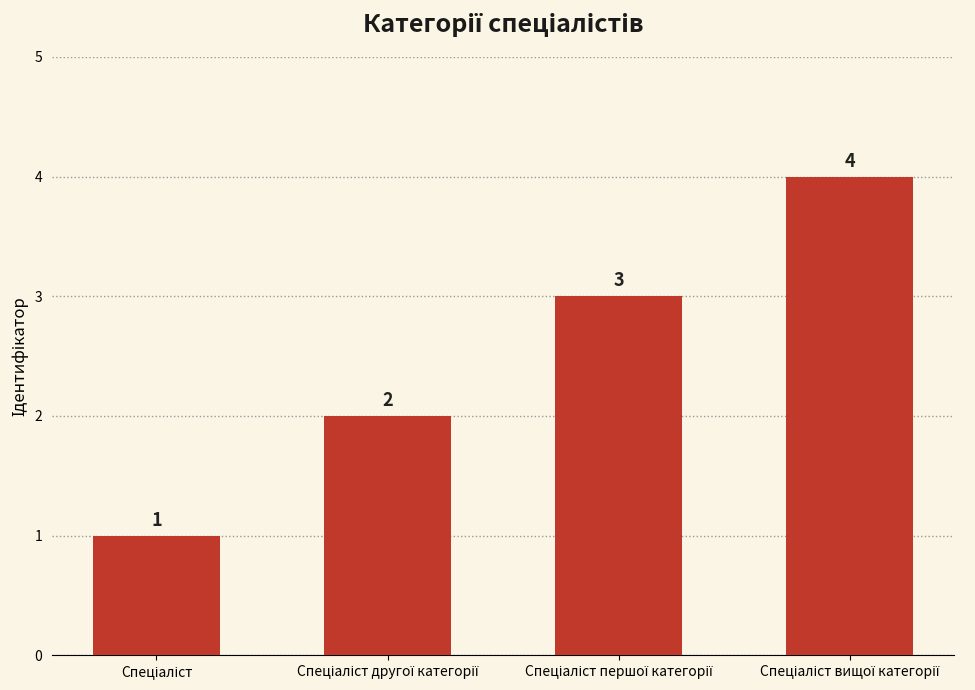

How many bars are there in total?

4